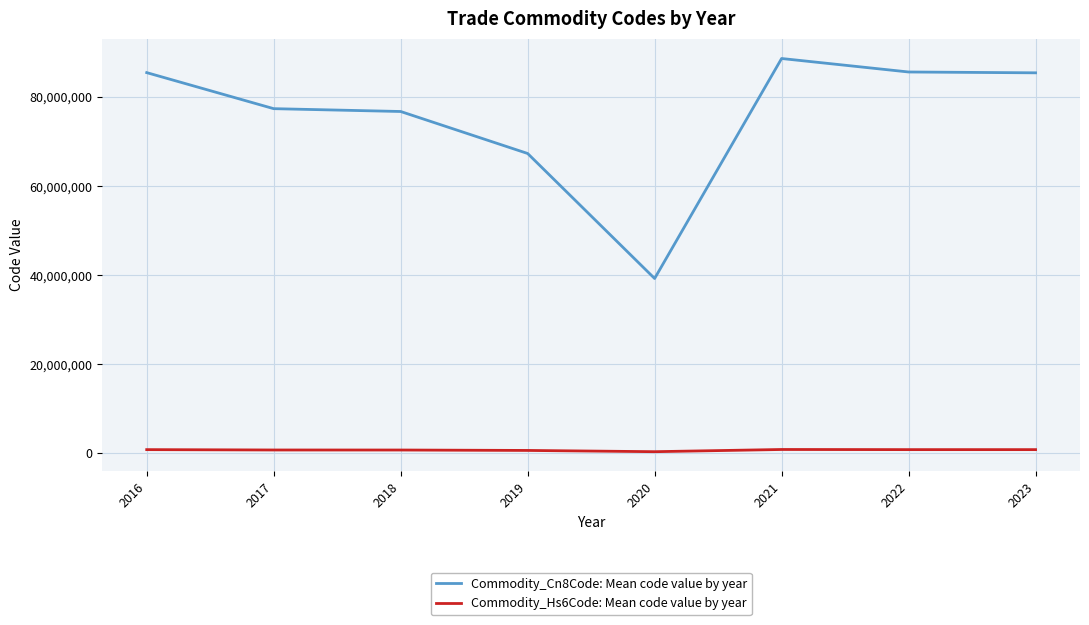

Which series has the largest total across all categories?

Commodity_Cn8Code: Mean code value by year